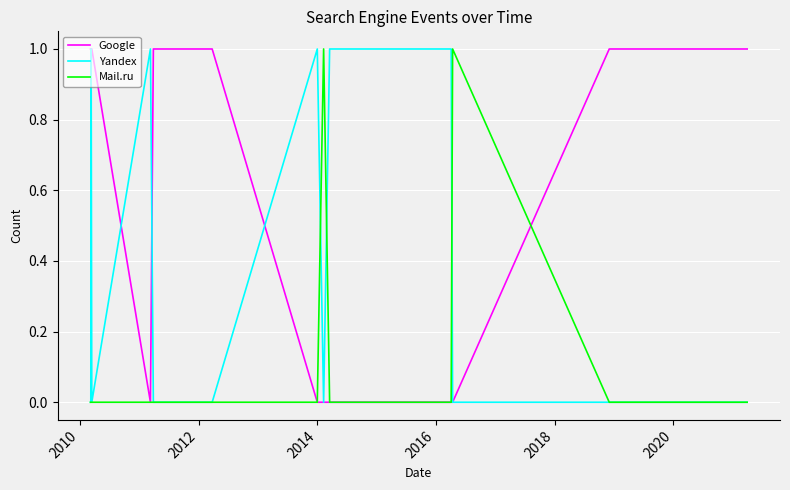

List the series in order of their overall mean, highest first.

Google, Yandex, Mail.ru